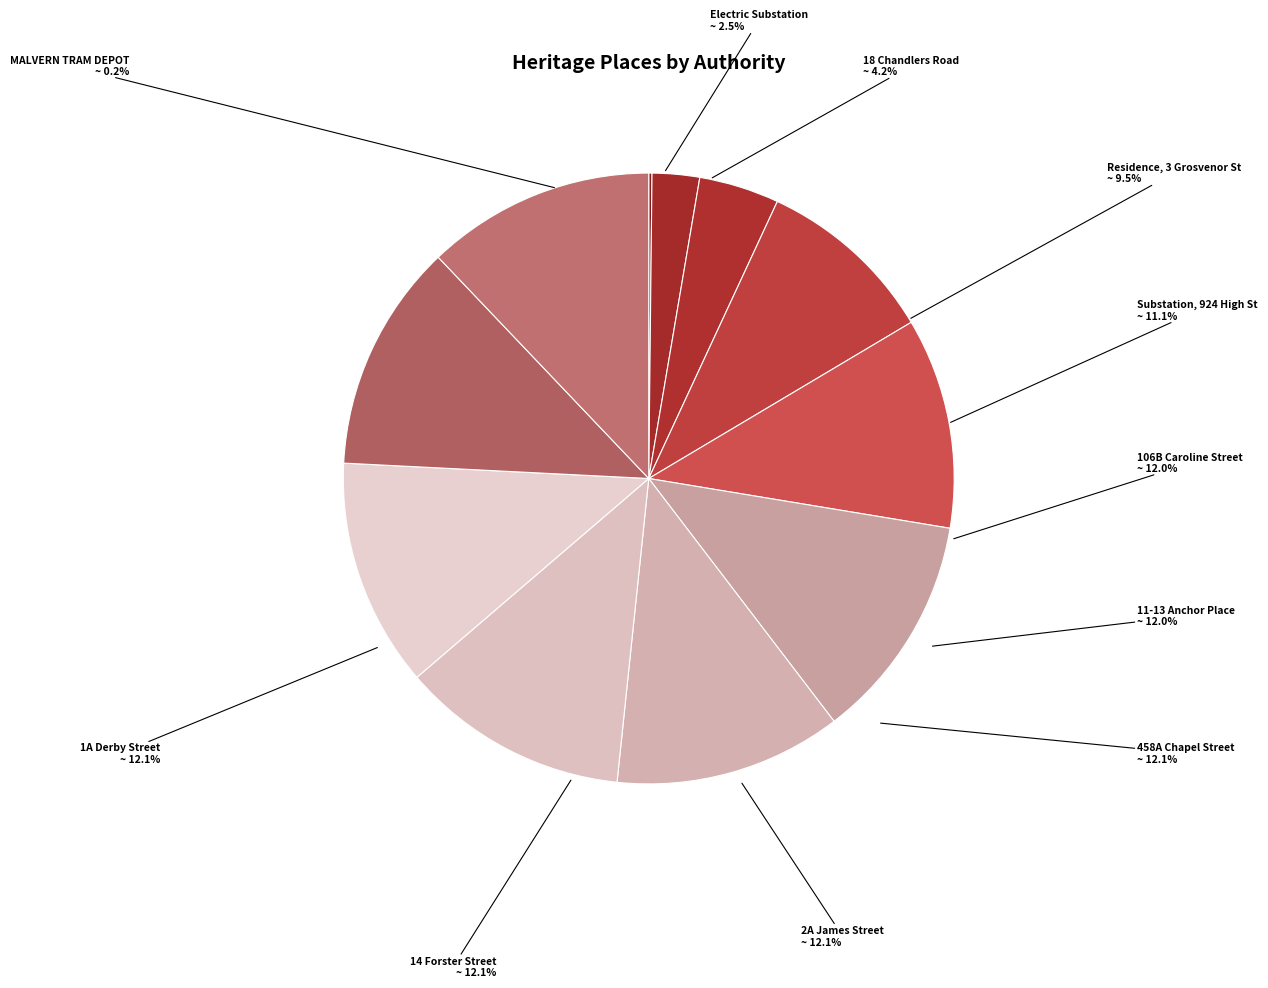

True or false: 106B Caroline Street accounts for 12% of the total.

True